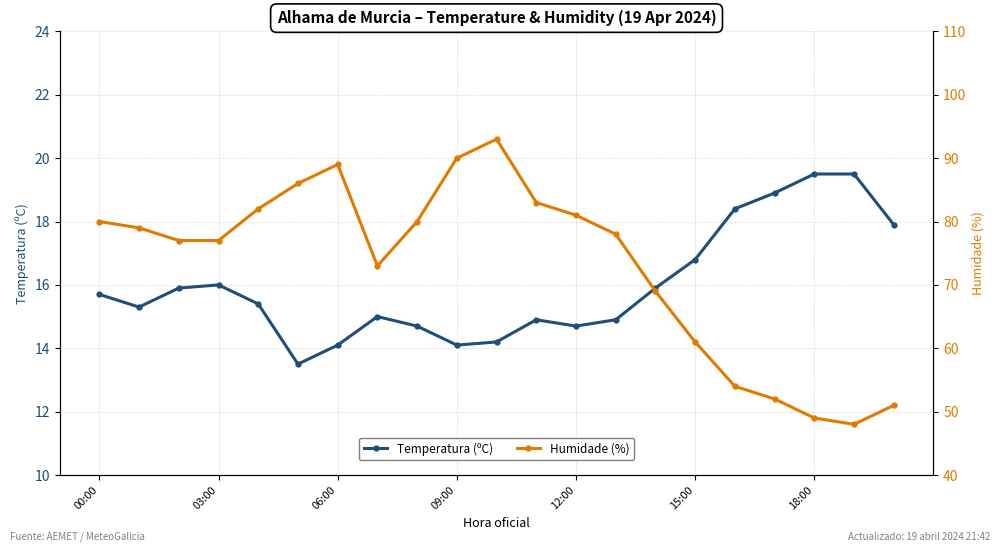

Count the number of data series in this chart.

2